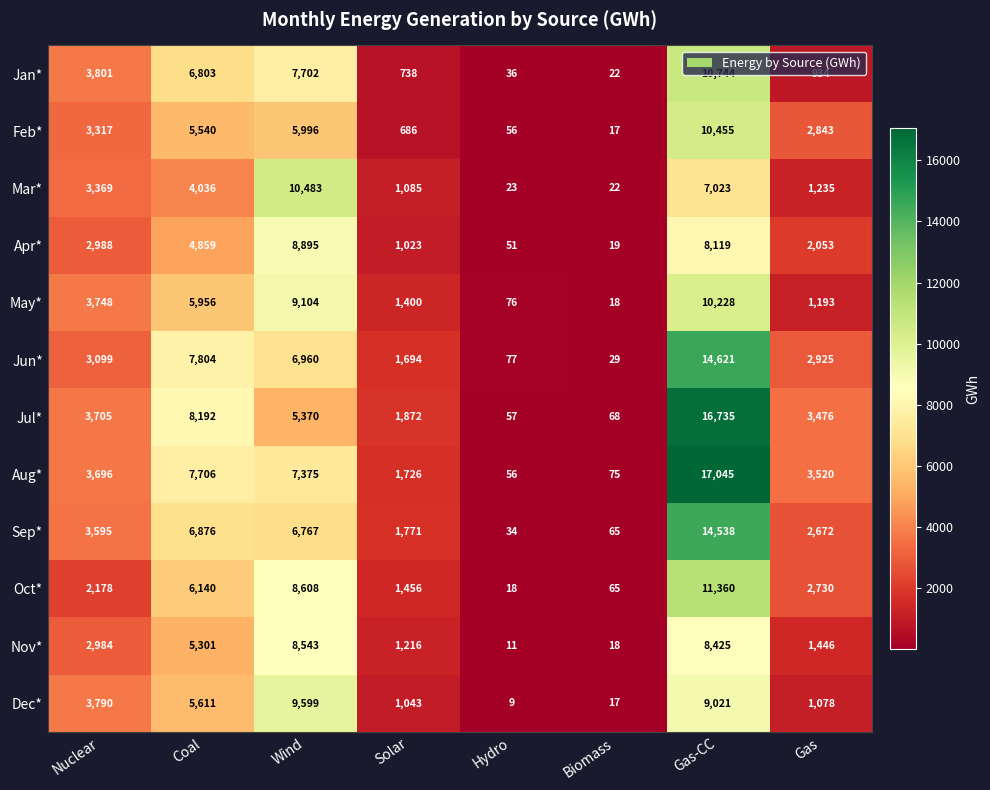

Which series has the largest range (max minus min)?

Aug*